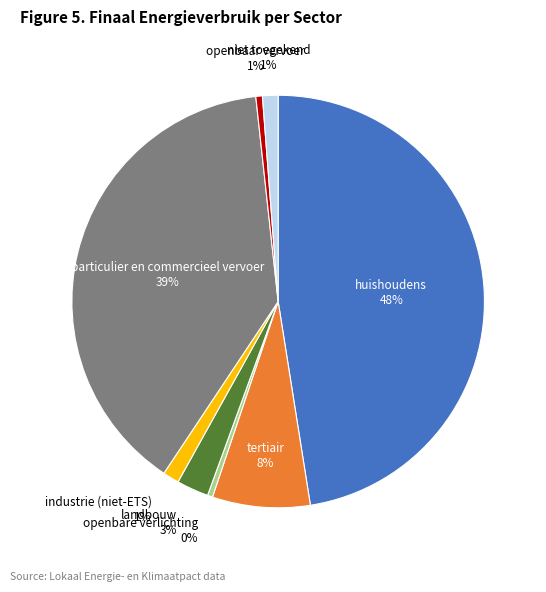

To the nearest percent, what portion does particulier en commercieel vervoer represent?

39%